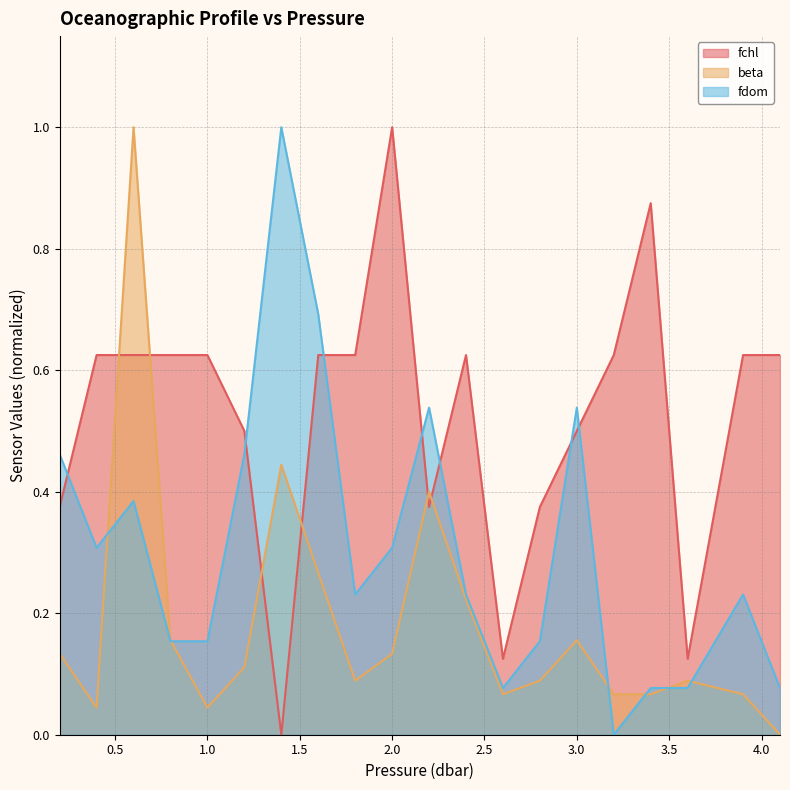

What is the difference between the second highest and minimum values in the fdom series?

0.7